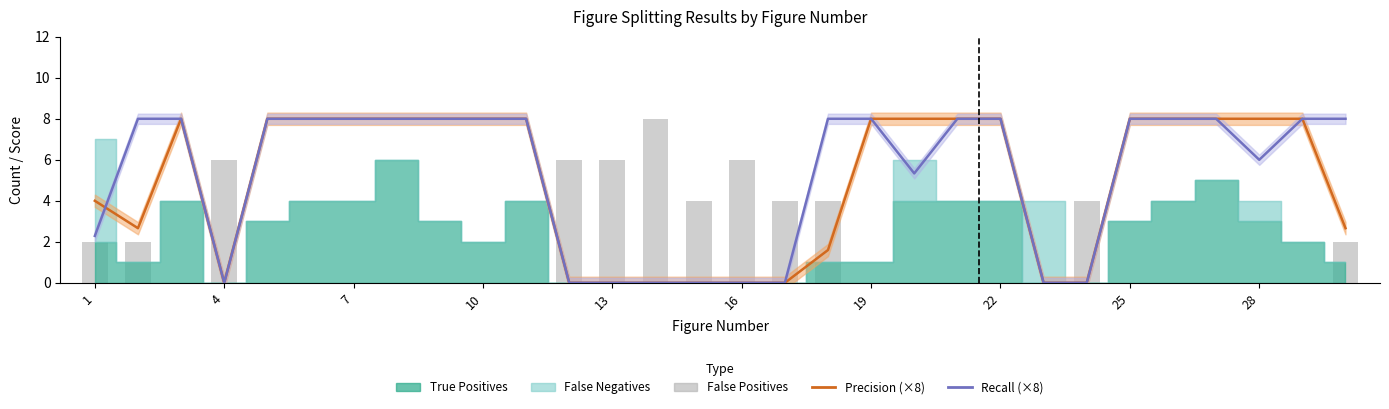

What is the maximum value shown in the chart?

8.0